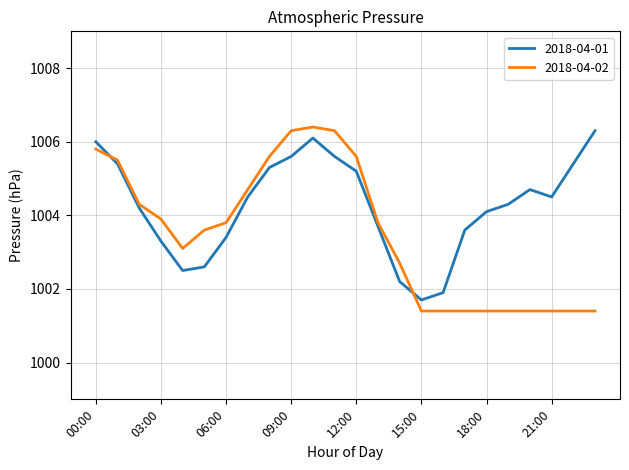

At how many categories does at least one series exceed 1004?

15